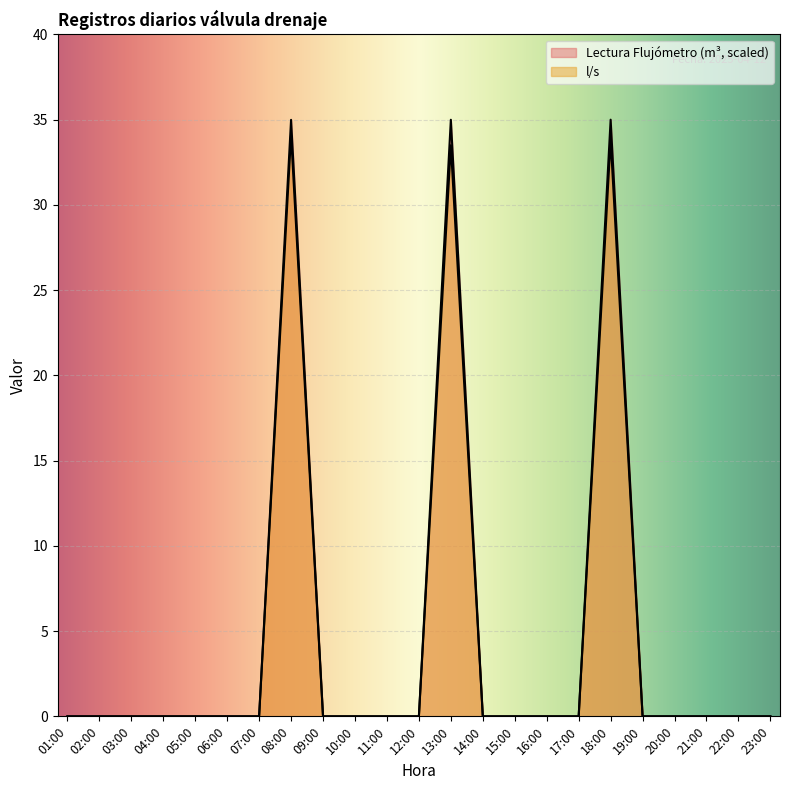

In Lectura, how many points are higher than both neighbors (excluding endpoints)?

3